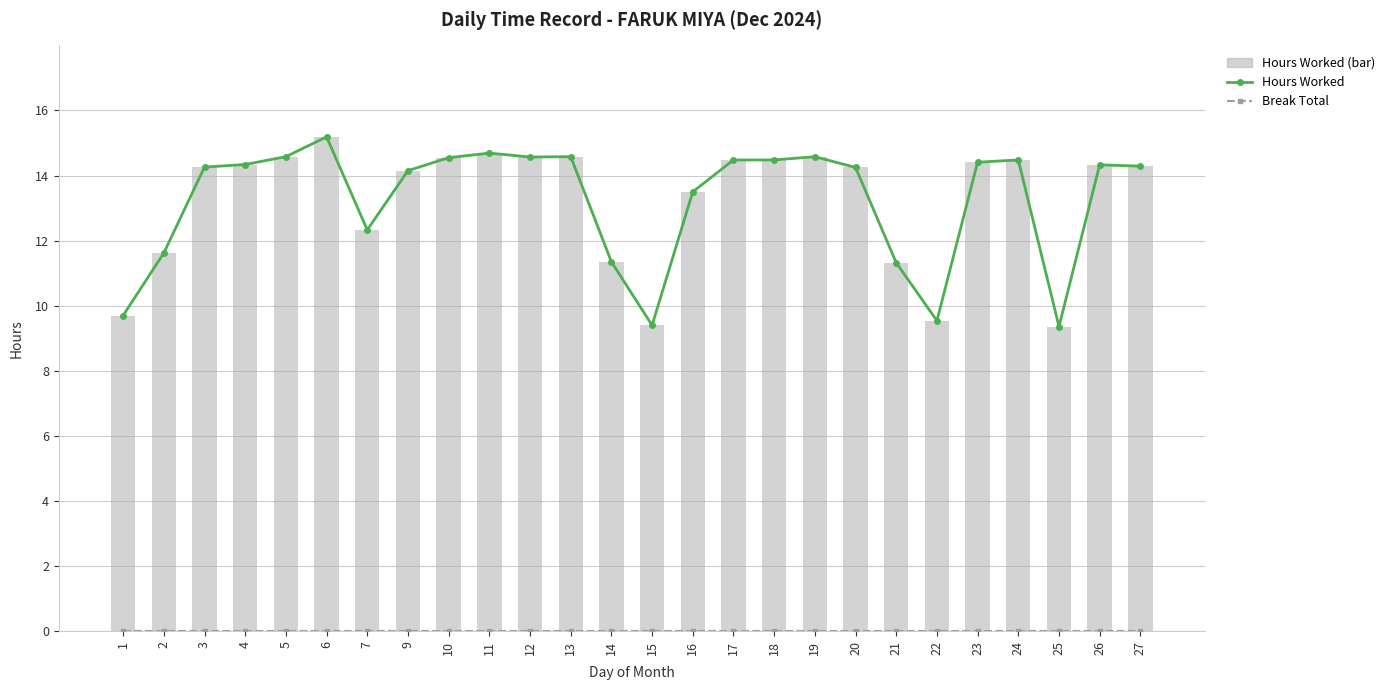

At how many categories does at least one series exceed 13?

18